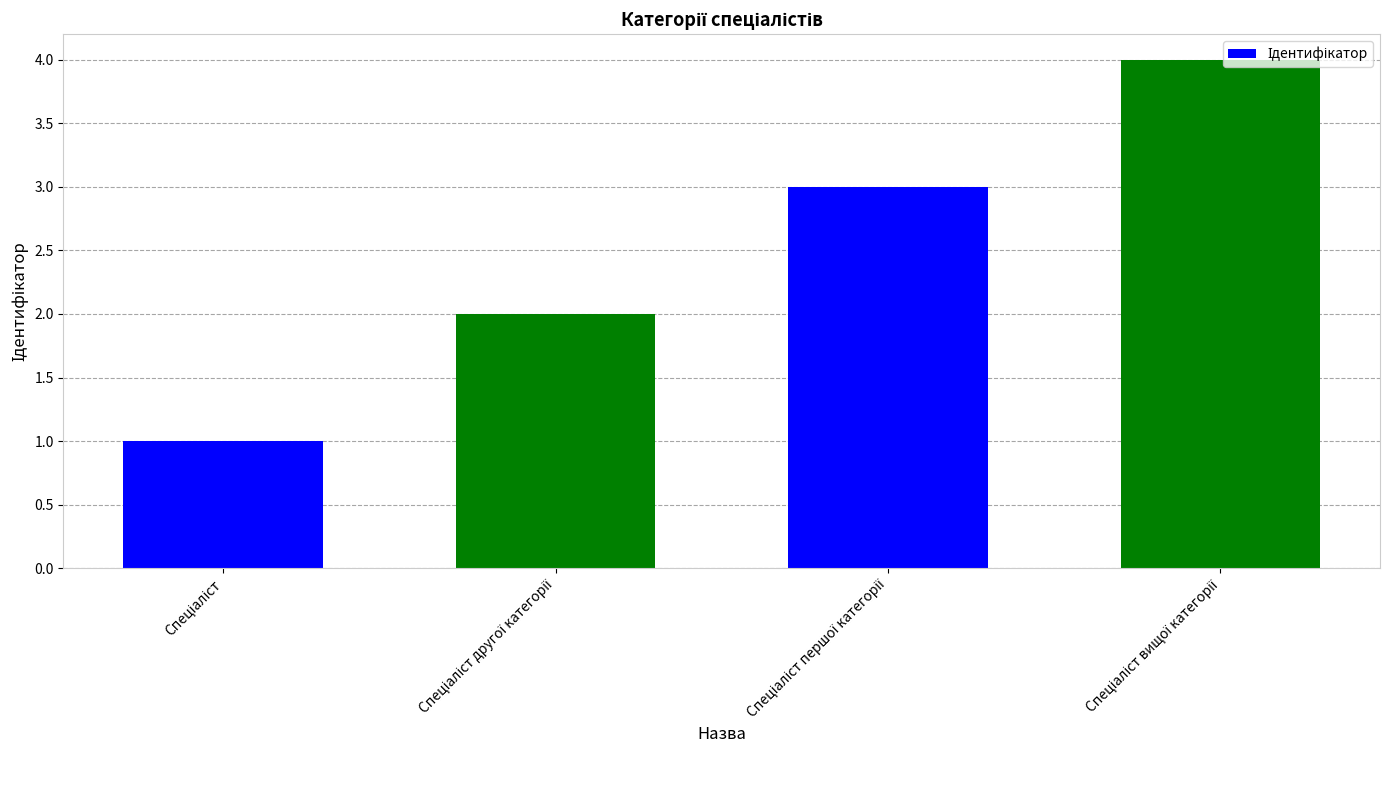

What is the sum of all values?

10